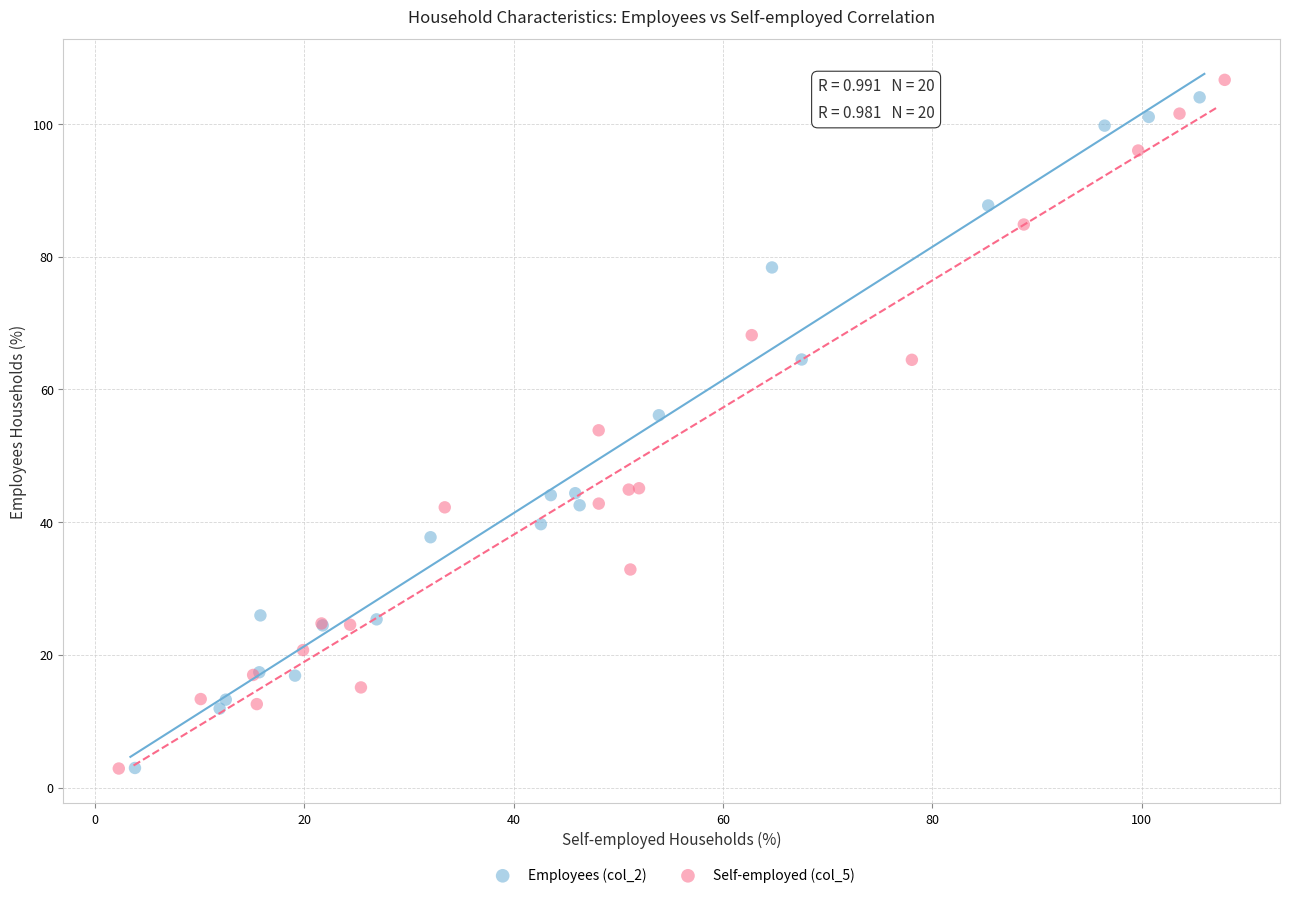

Which series has the largest Y range (max minus min)?

Self-employed (col_5)